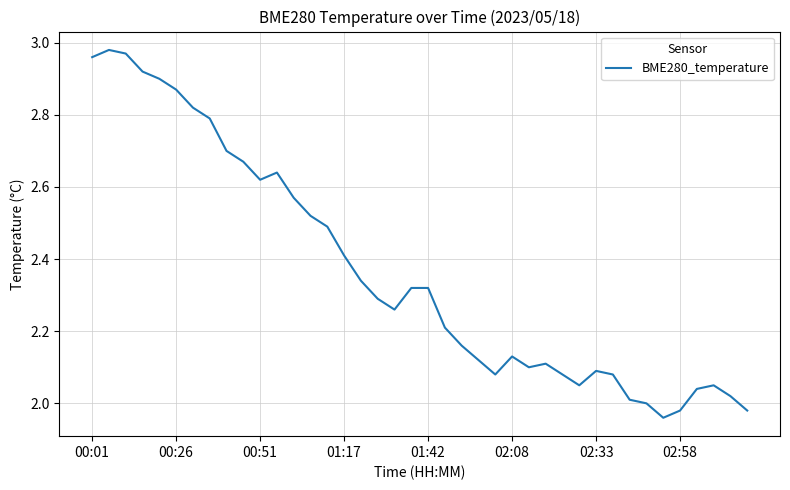

Does the chart display data point markers on the line(s)?

No